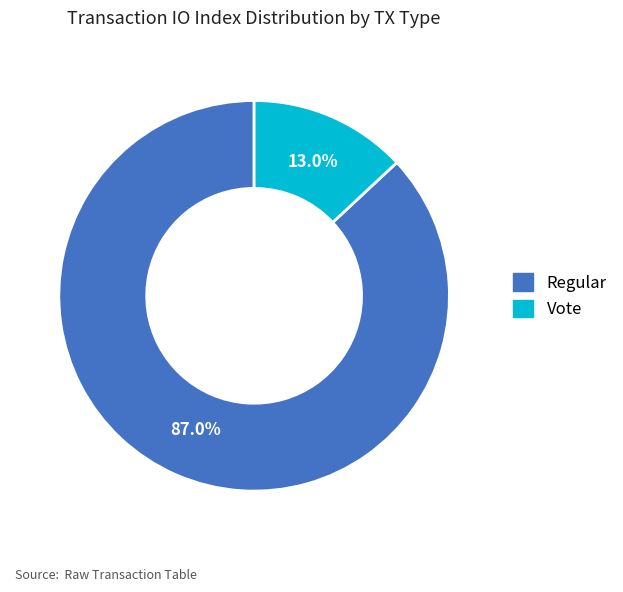

To the nearest percent, what portion does Vote represent?

13%